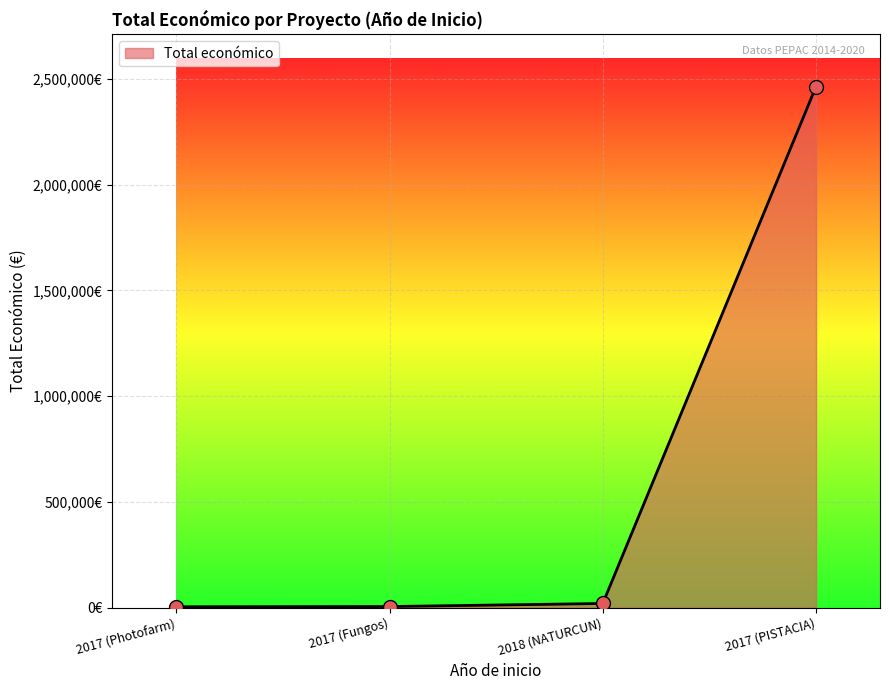

Approximately how many times larger is the value at 2017 (PISTACIA) compared to 2017 (Fungos)?

492.9